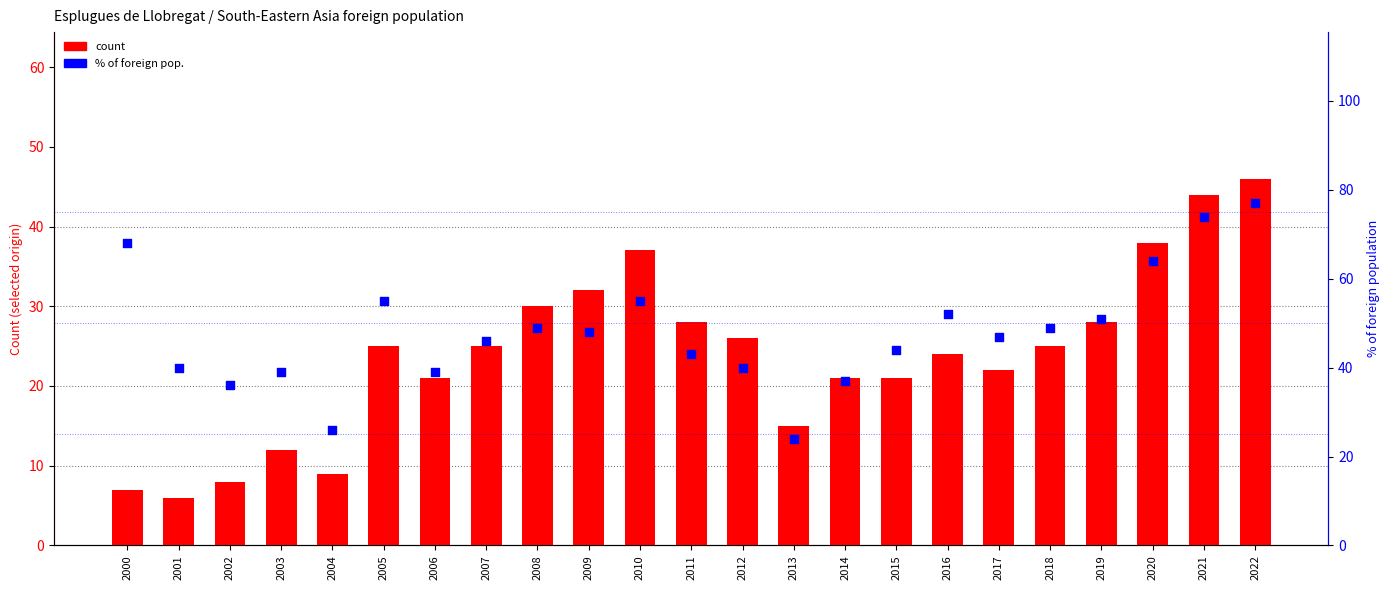

At how many categories does at least one series exceed 37?

19